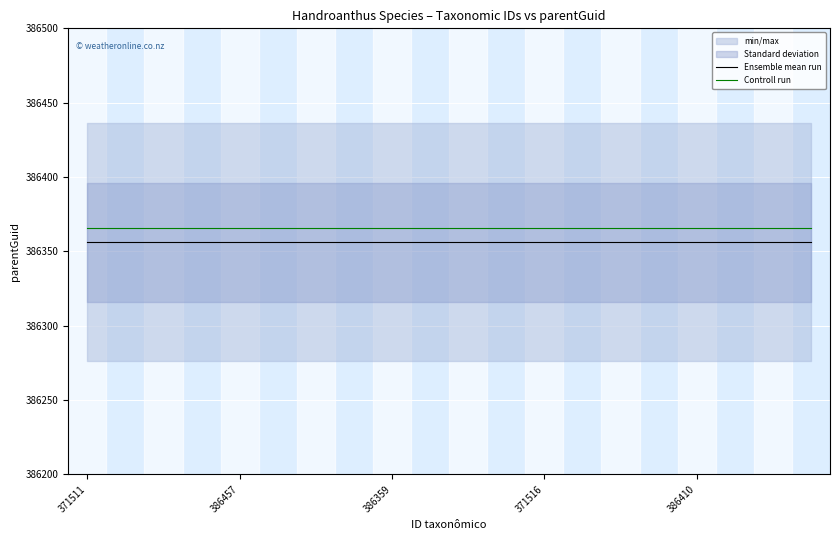

What is the value of the Ensemble mean run point at the 4th from the left?

386356